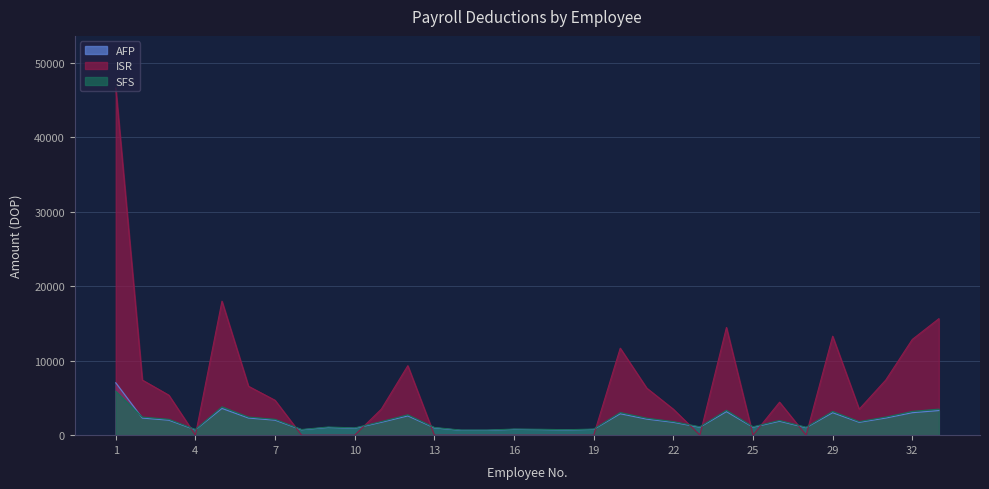

In ISR, how many points are higher than both neighbors (excluding endpoints)?

6